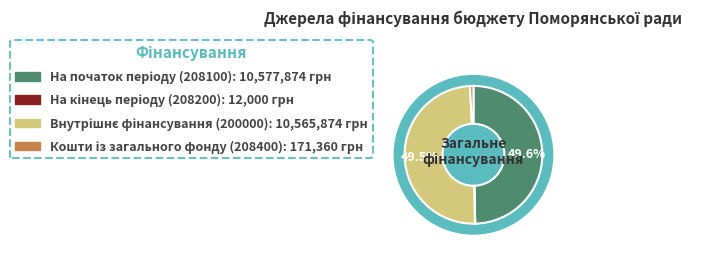

To the nearest percent, what is the average slice percentage?

25%